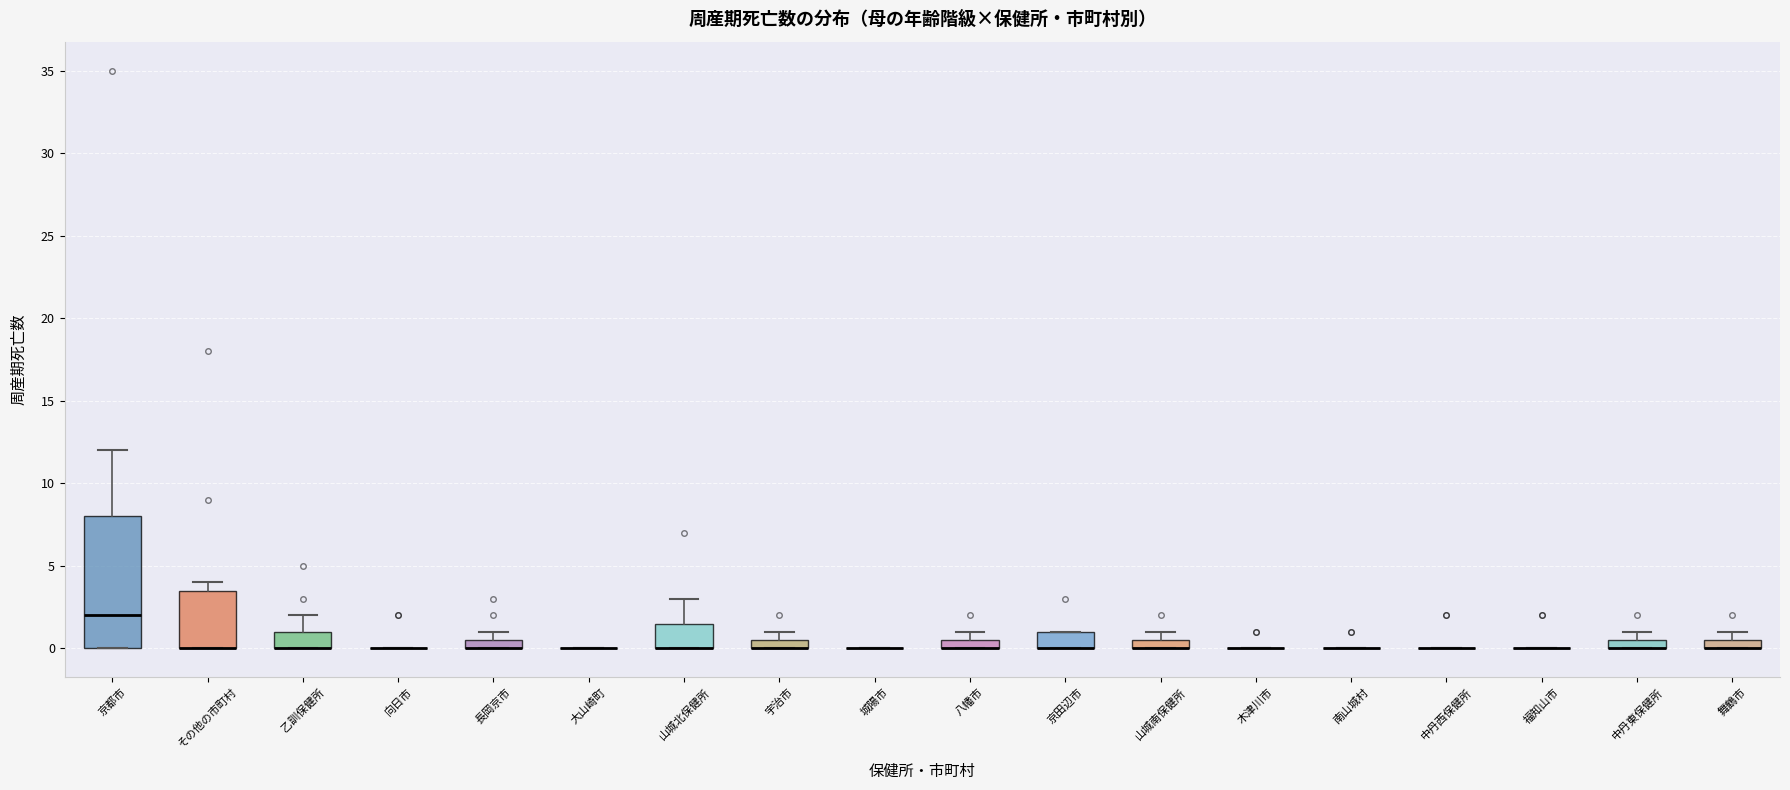

Comparing the boxes themselves (not the whiskers), which one is the tallest?

京都市